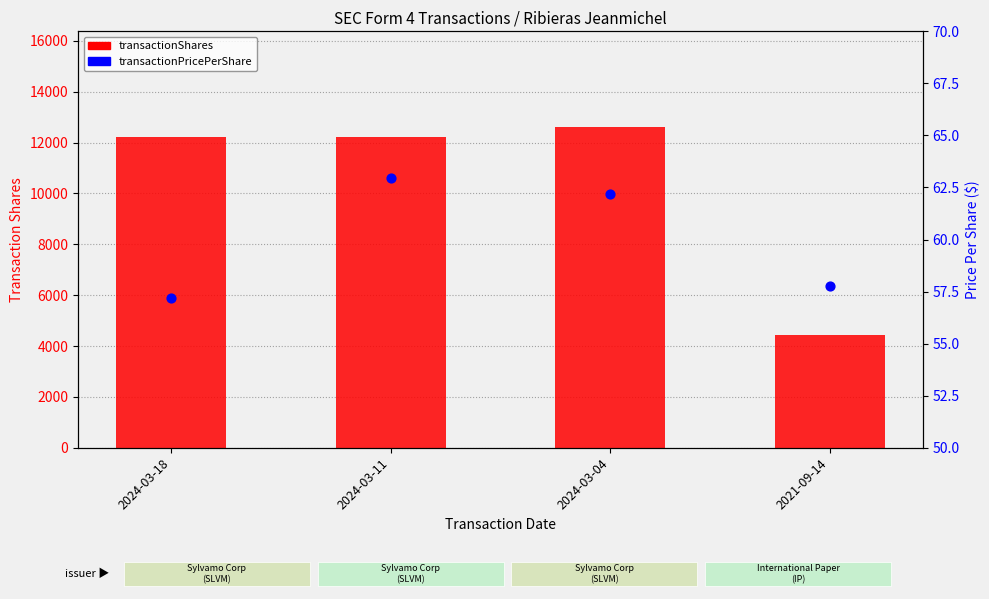

Is the value of transactionPricePerShare at 2021-09-14 greater than the value of transactionShares at 2024-03-18?

No